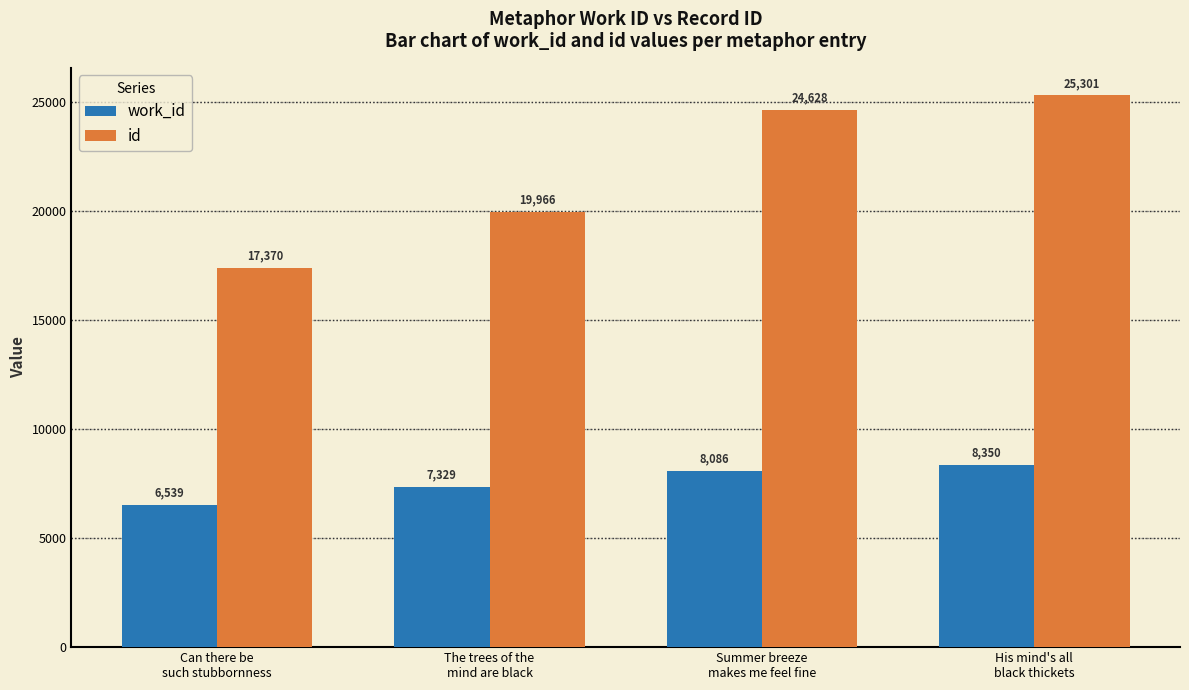

What is the sum of all work_id values?

30304